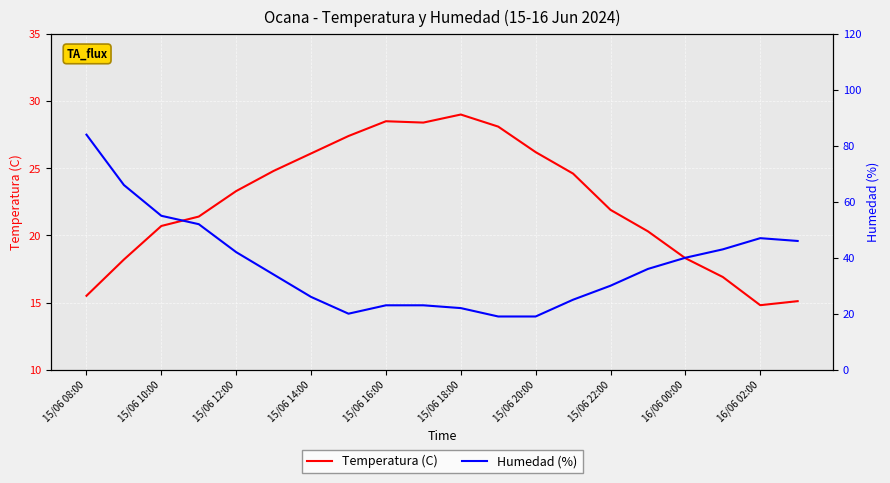

Count the number of categories in the chart.

20